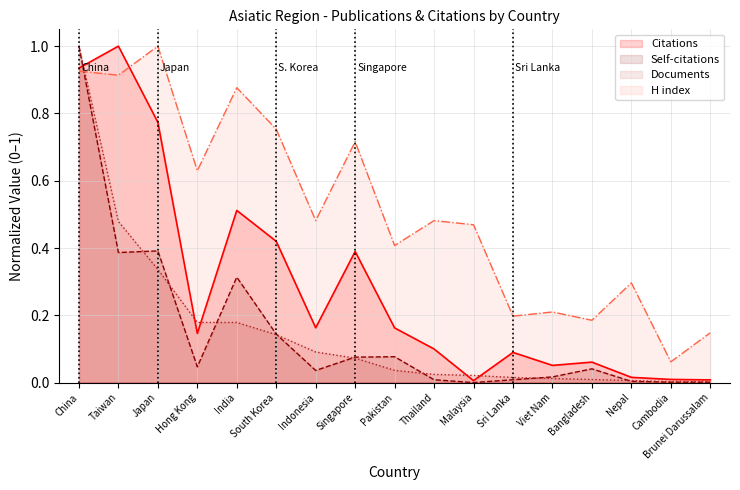

True or false: Self-citations and Documents intersect in this chart.

True